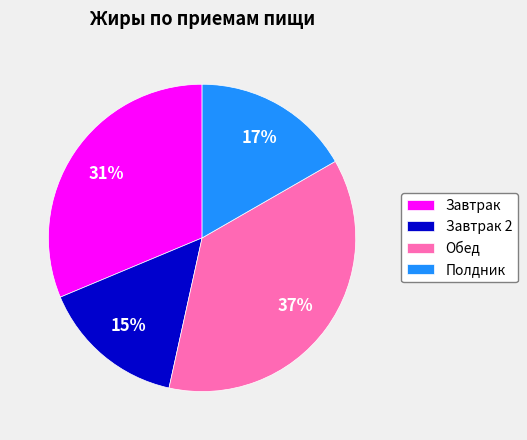

Is the sum of Завтрак and Полдник greater than half?

No